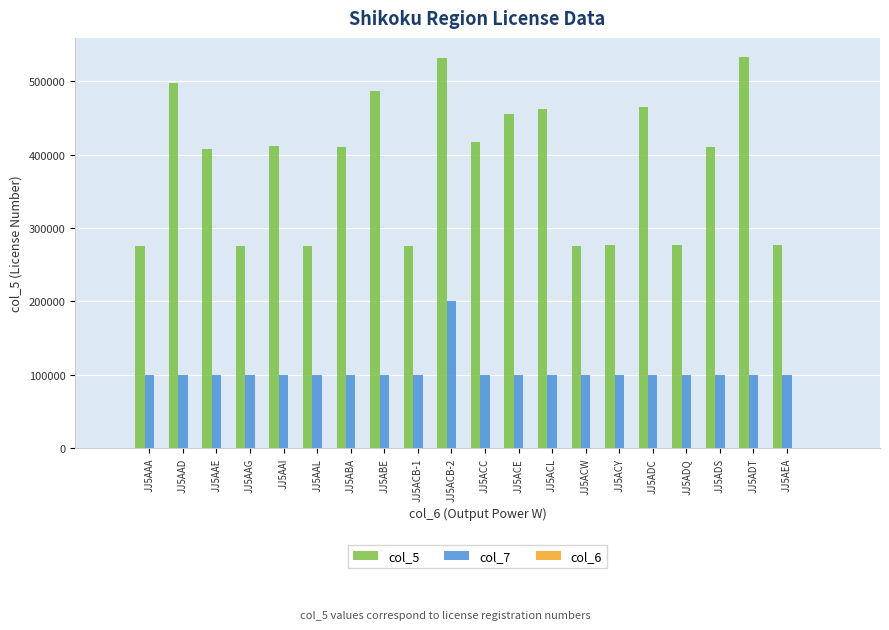

What is the sum of all col_6 values?

550